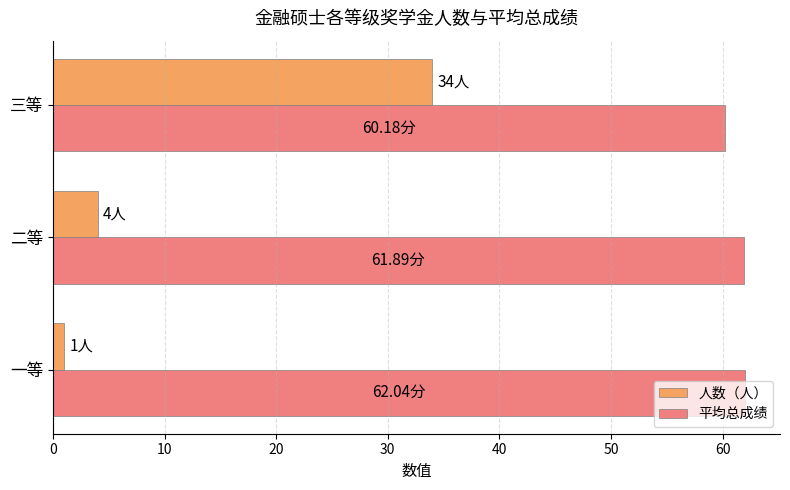

At which category is the sum across all series the highest?

三等